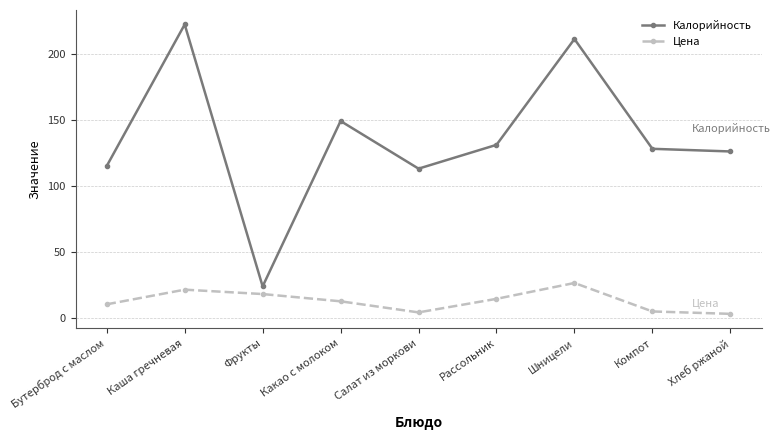

What is the total value across all series at Рассольник?

145.6